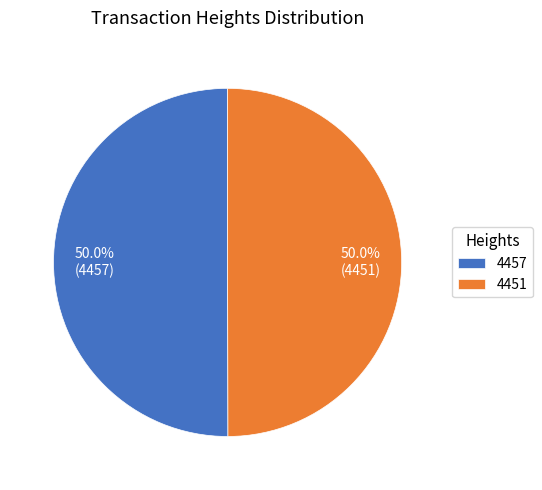

To the nearest percent, what is the combined percentage of 4457 and 4451?

100%